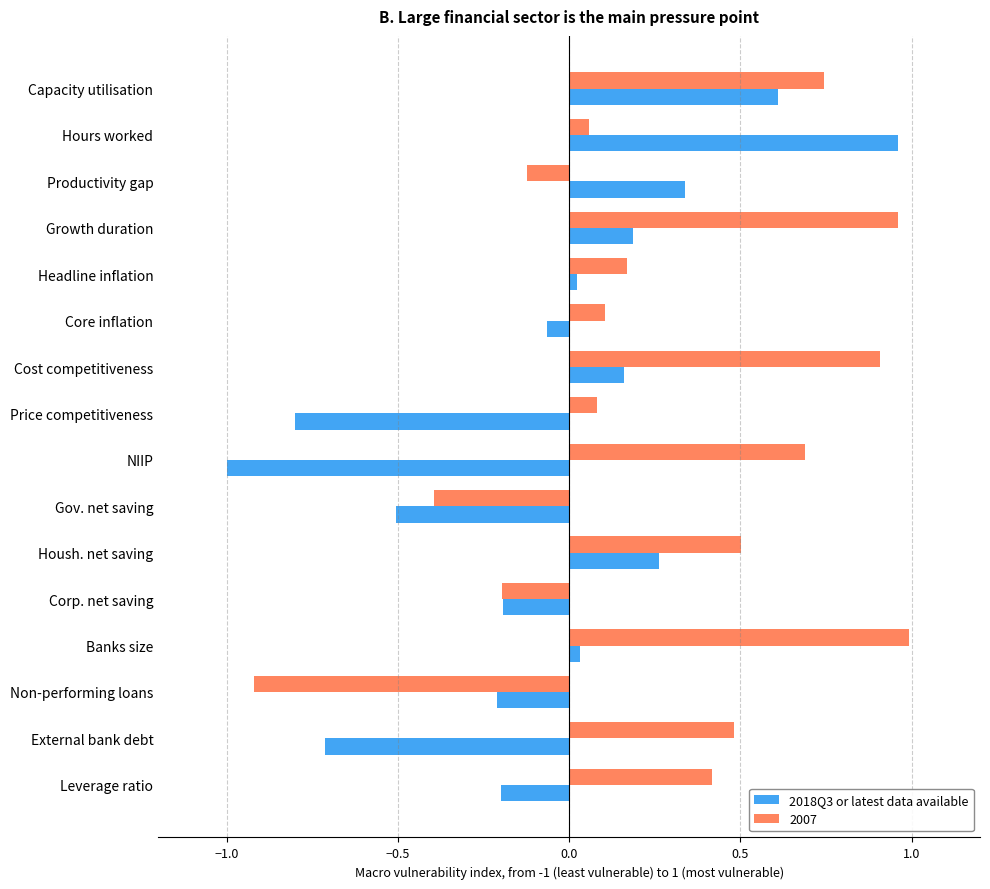

How many data points in 2007 are above 0?

12